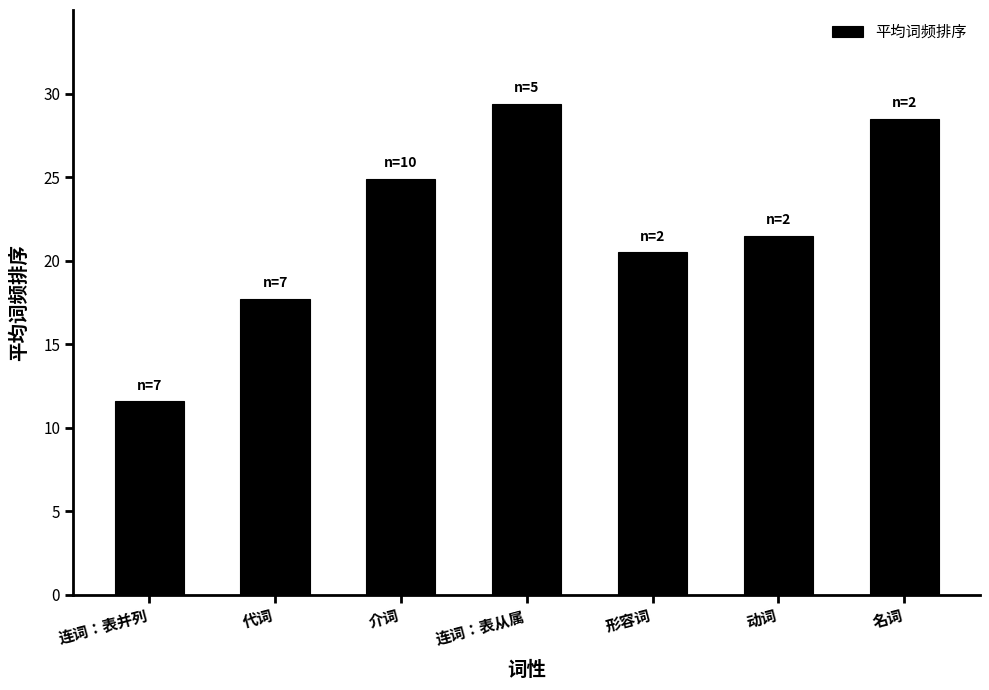

What is the maximum value shown in the chart?

29.4